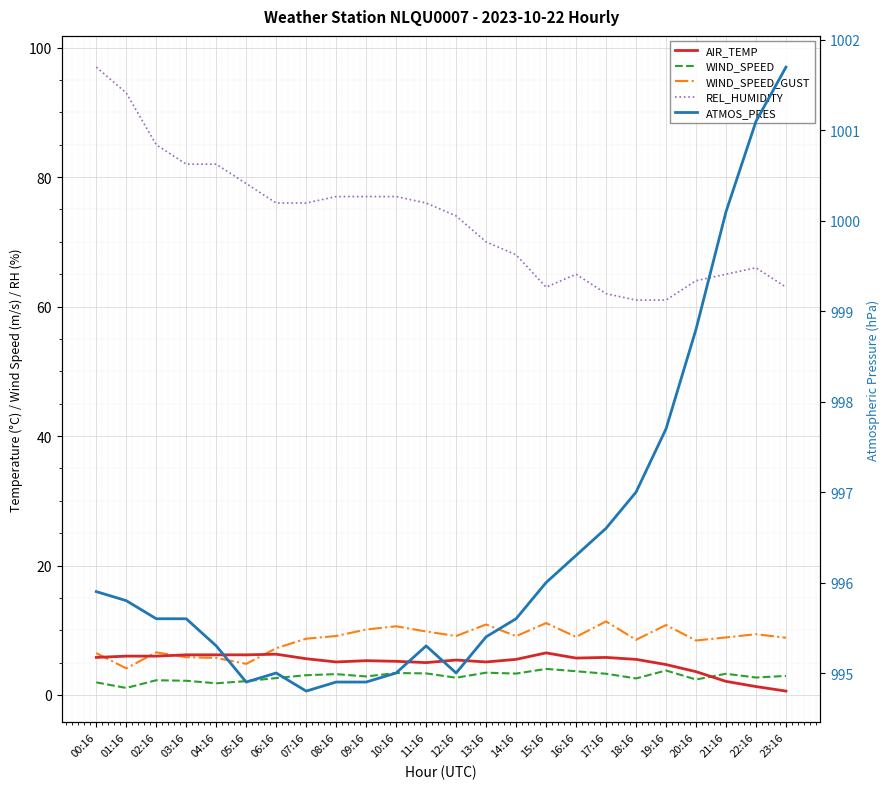

Is the value of ATMOS_PRES at 01:16 greater than the value of WIND_SPEED_GUST at 17:16?

Yes